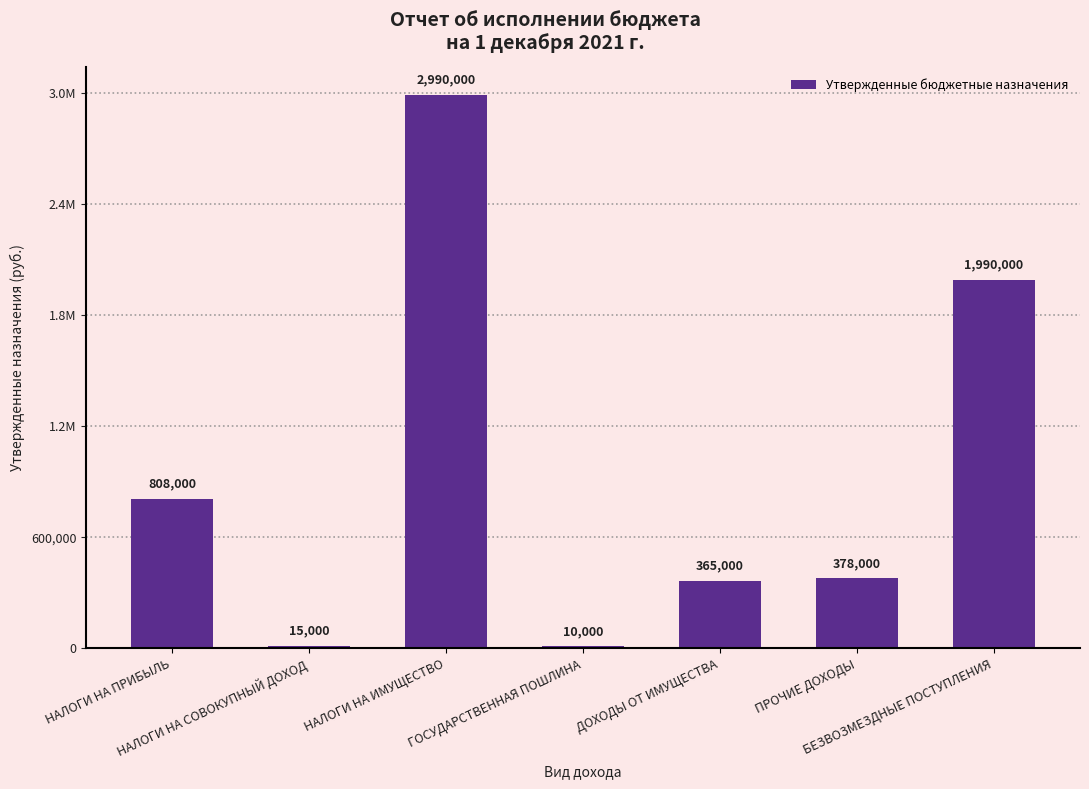

Are the bars horizontal?

No